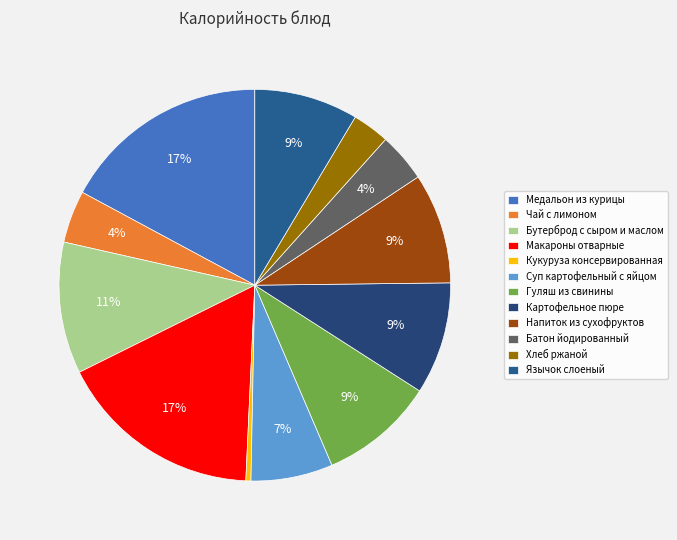

Does any single category account for the majority?

No